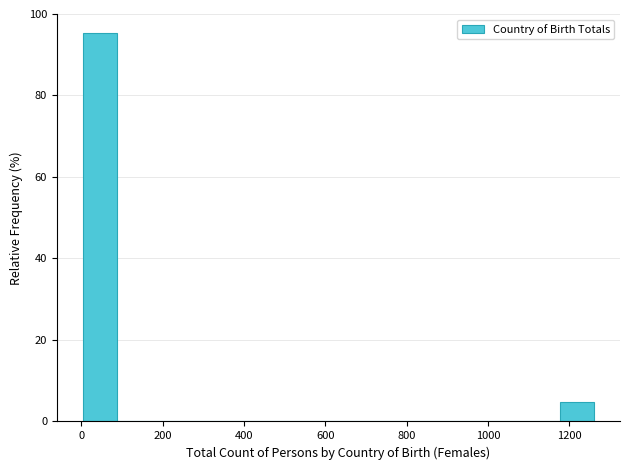

Reading left to right, transcribe this chart: for each bar, give the range it covers on the x-axis and its height. Neither the bar edges nor the heights are printed on the chart, so give them approximately, as read against the axes.

0 to 80: 96
80 to 180: 0
180 to 260: 0
260 to 340: 0
340 to 420: 0
420 to 500: 0
500 to 600: 0
600 to 680: 0
680 to 760: 0
760 to 840: 0
840 to 920: 0
920 to 1020: 0
1020 to 1100: 0
1100 to 1180: 0
1180 to 1260: 4